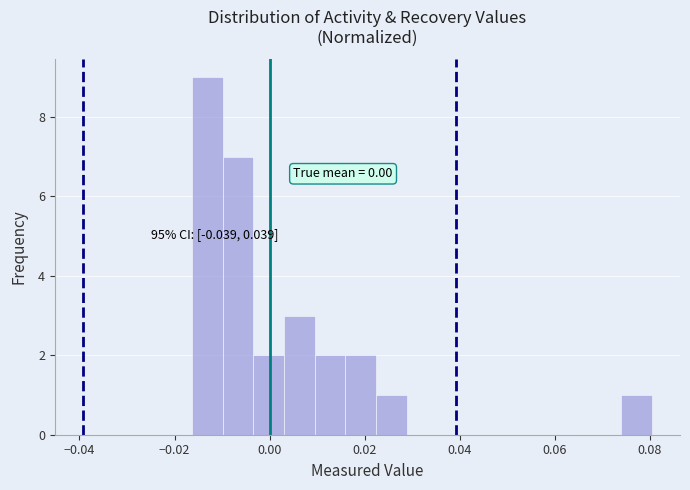

Read against the x-axis, roughly where is the centre of the tallest bar?

-0.014